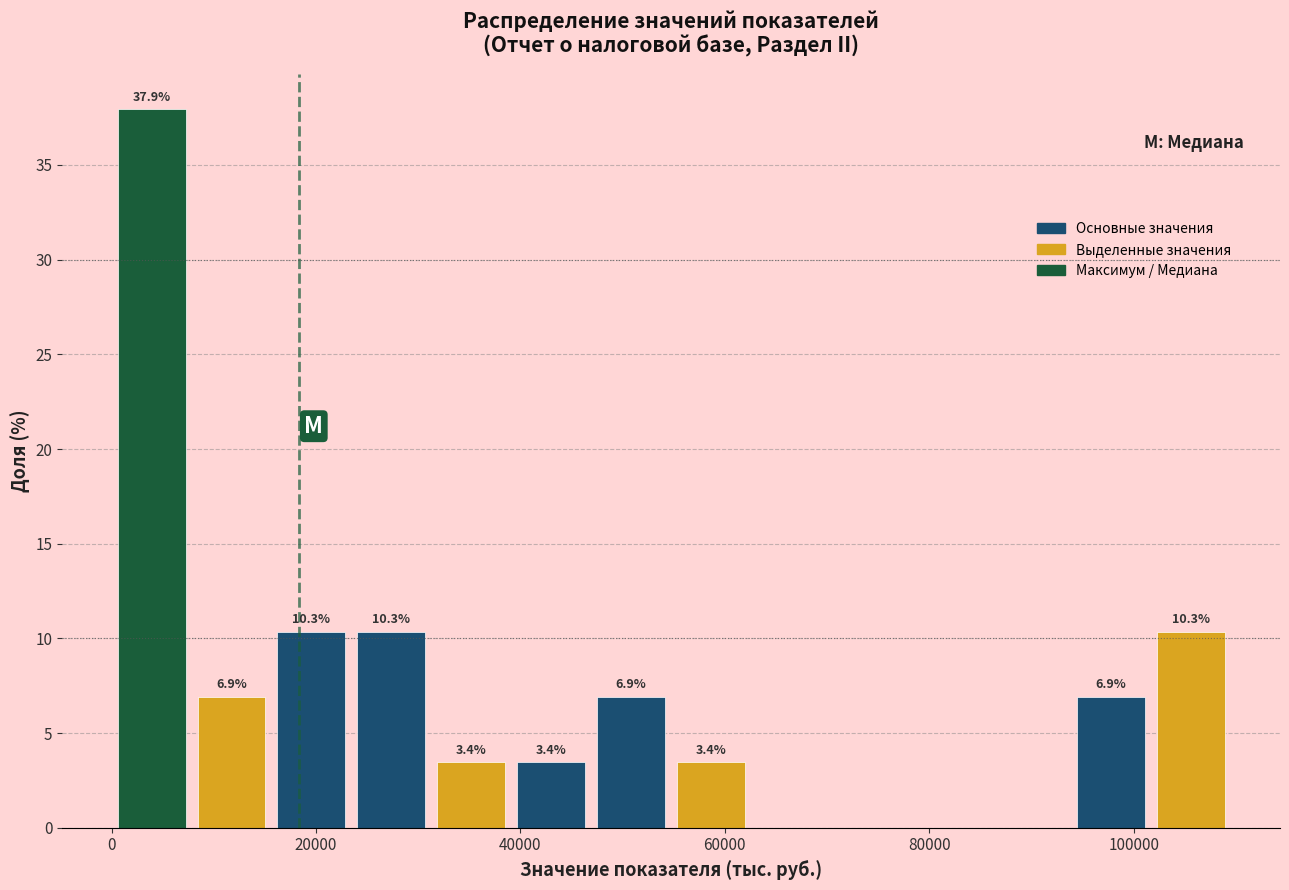

Read against the x-axis, roughly where is the centre of the tallest bar?

4000